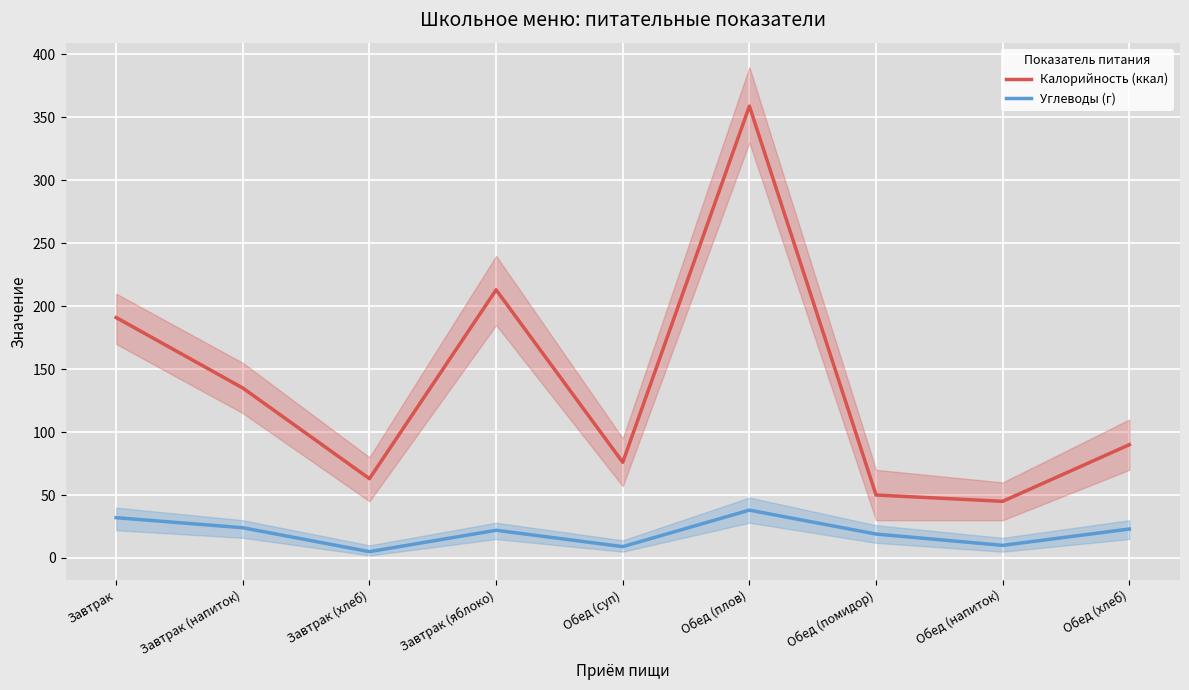

Rank the series by their maximum value, from highest to lowest.

Калорийность (ккал), Углеводы (г)